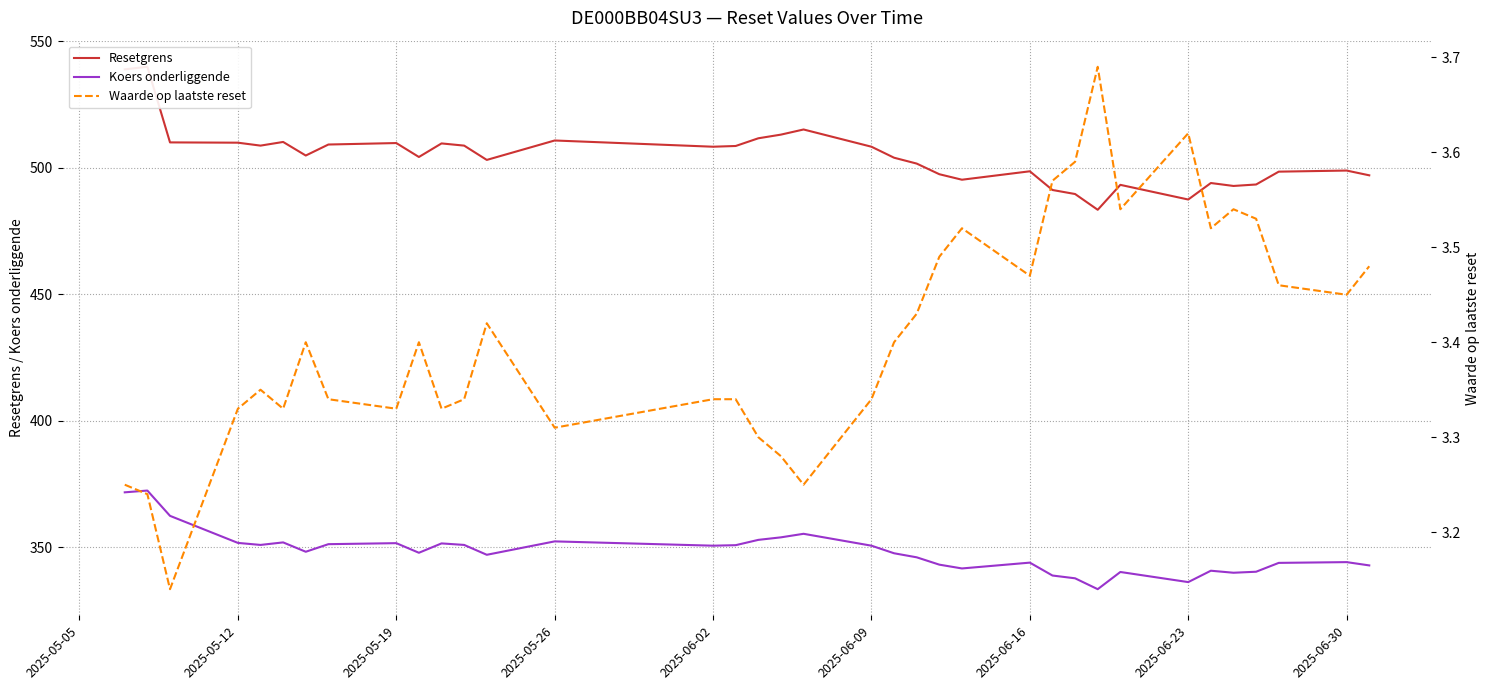

What is the minimum value for Koers onderliggende?

333.4